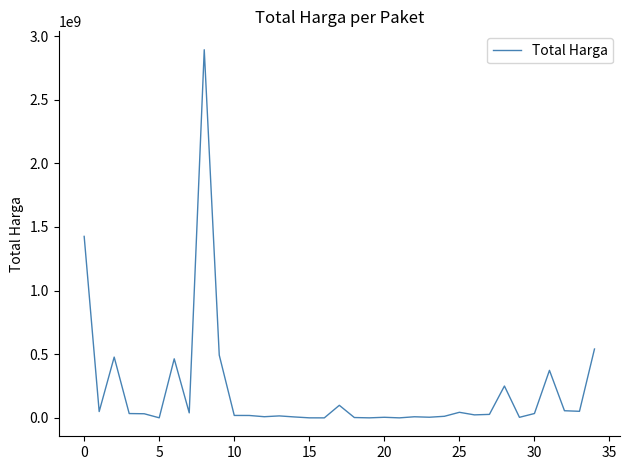

What is the maximum value shown in the chart?

2892122000